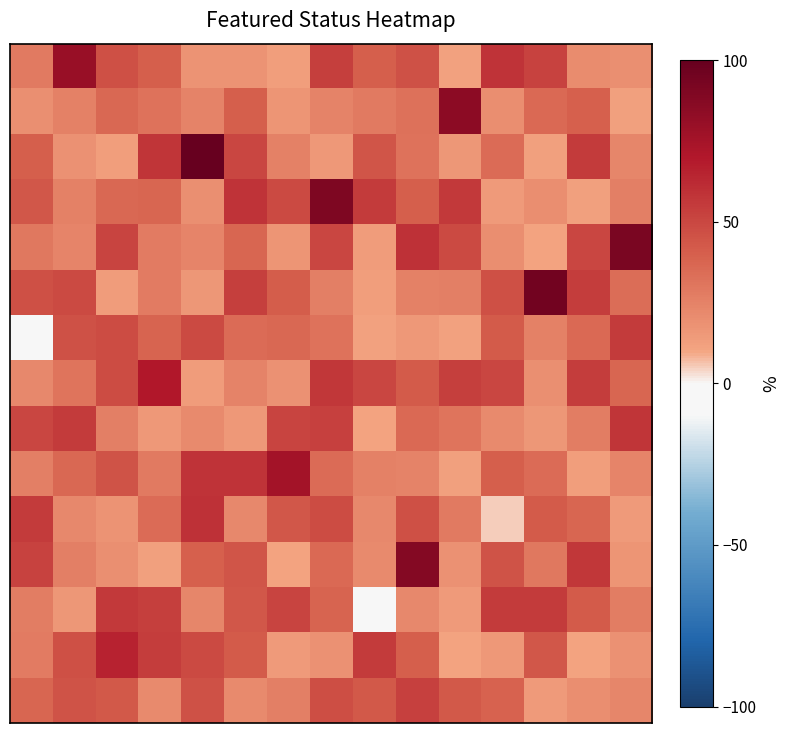

What is the smallest value displayed?

-10.0